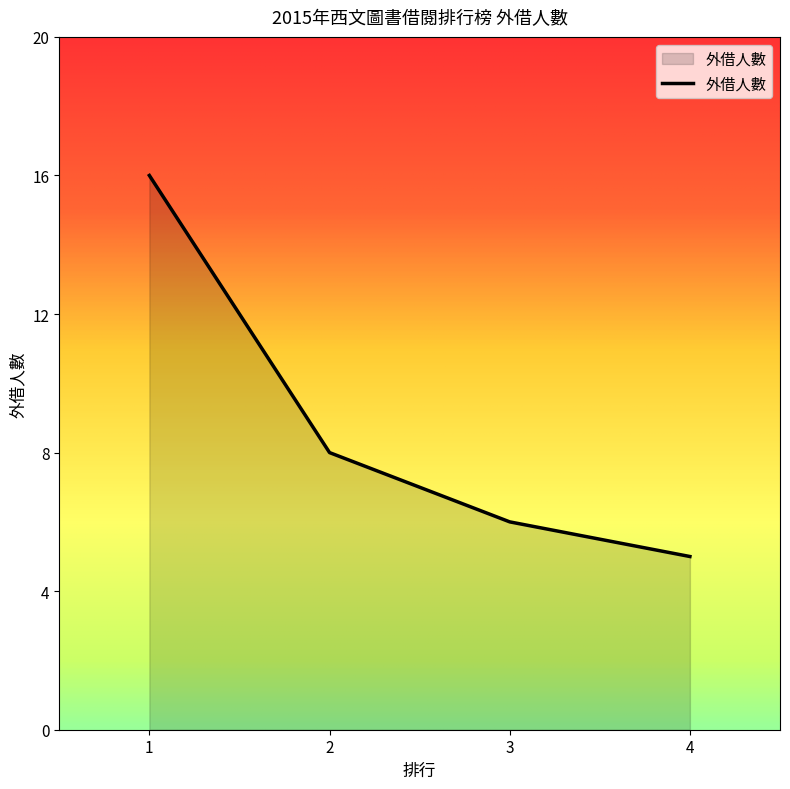

List the labels in order of value, largest first.

1, 2, 3, 4